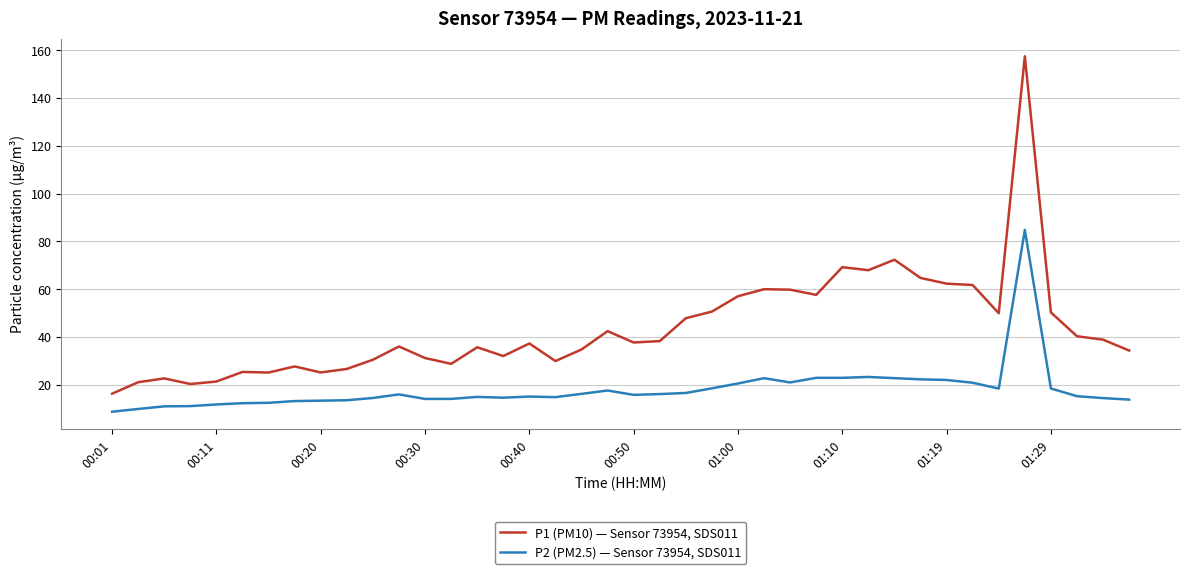

True or false: P1 (PM10) — Sensor 73954, SDS011 and P2 (PM2.5) — Sensor 73954, SDS011 intersect in this chart.

False